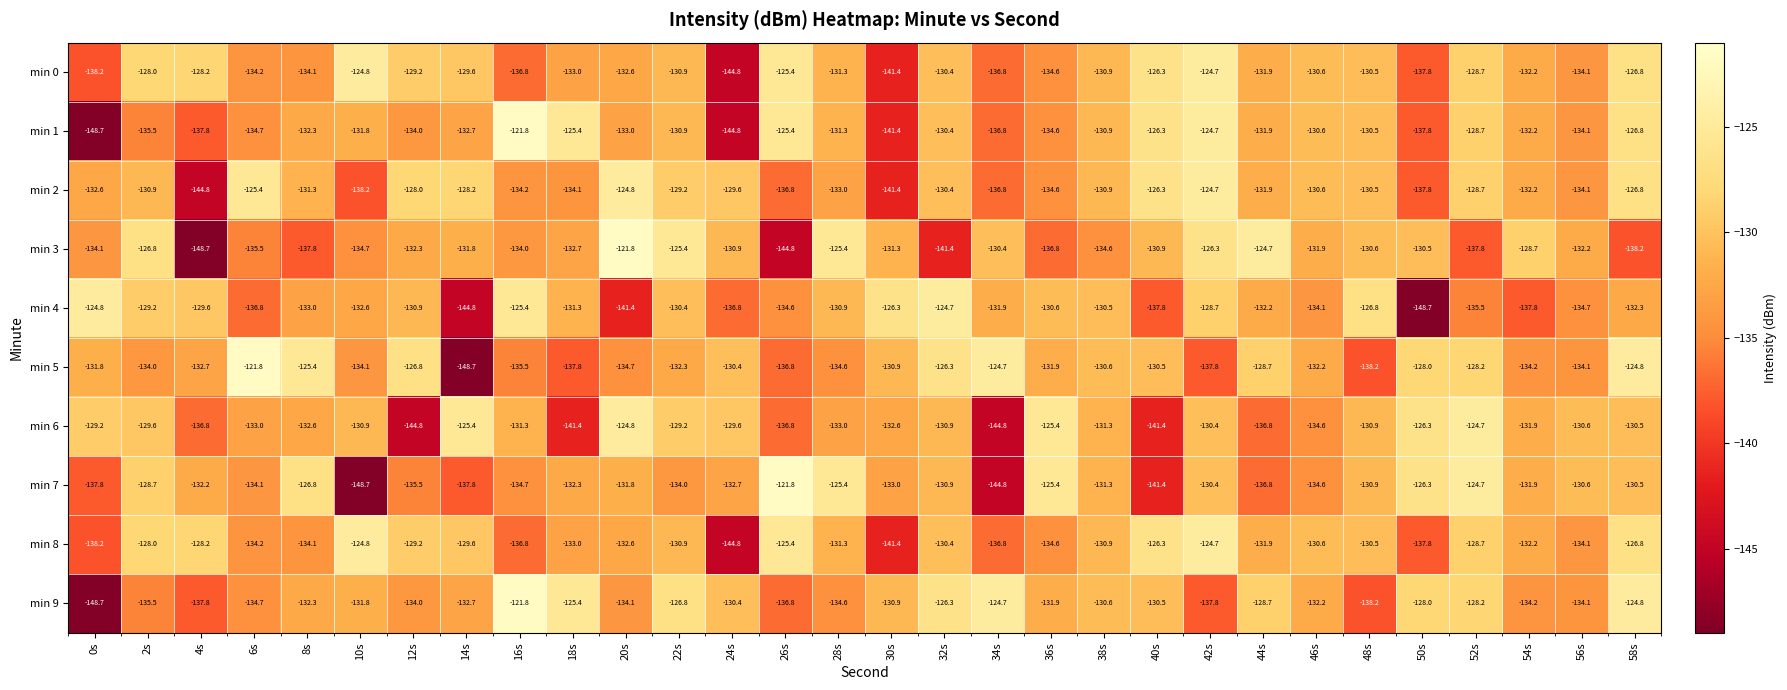

The min 3 series shows -202.3 at 12s. True or false?

False